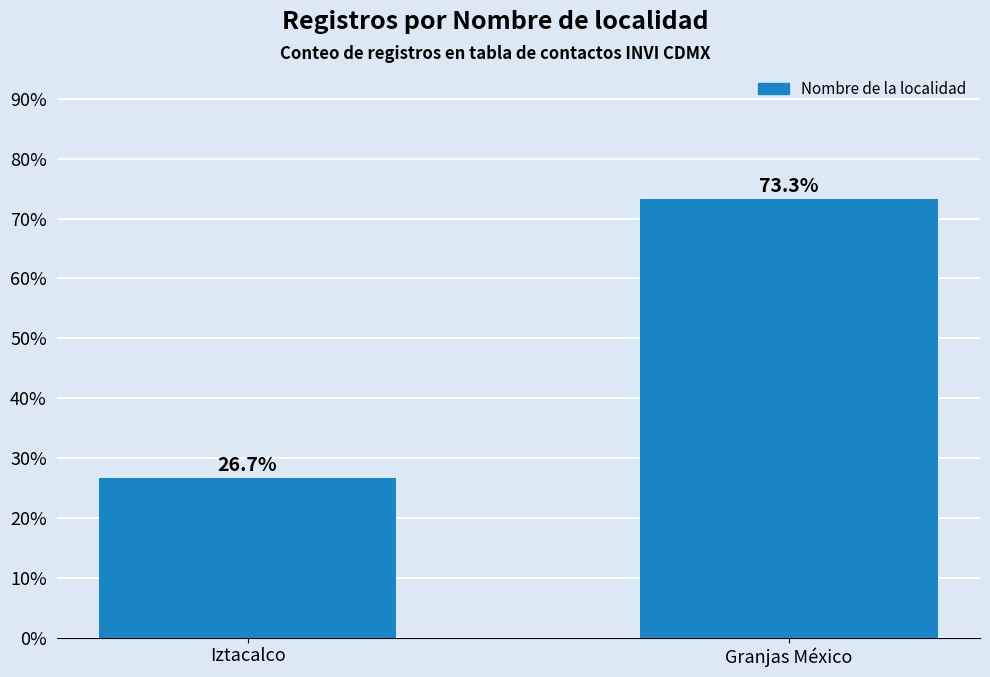

What is the average value?

50.0